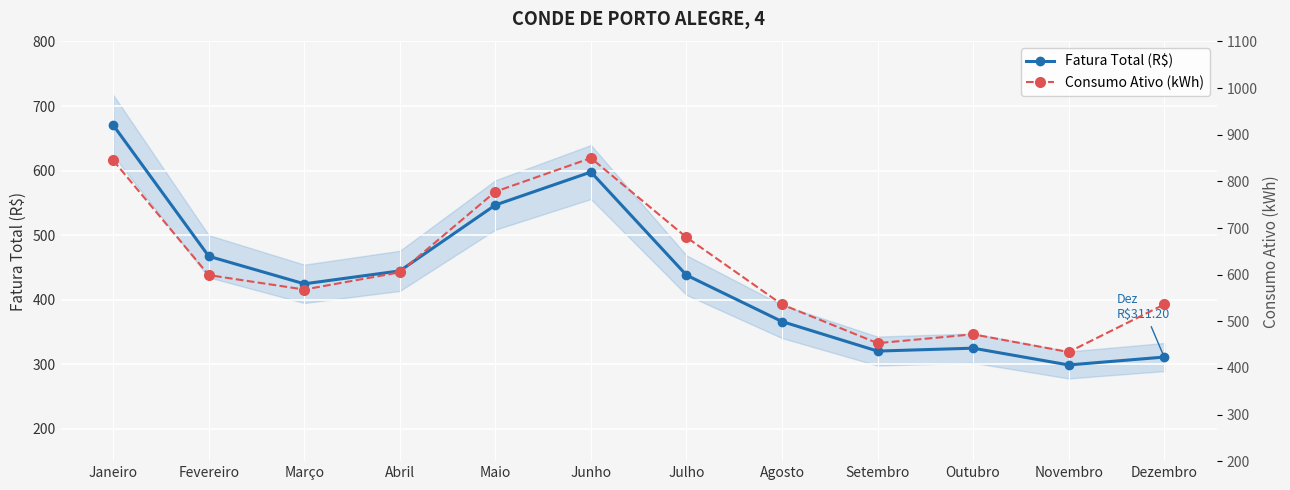

Reading right to left, list all the values displayed in this chart.

Fatura Total (R$): Dezembro=311.2	Novembro=299.0	Outubro=325.0	Setembro=320.5	Agosto=366.2	Julho=438.1	Junho=597.8	Maio=546.8	Abril=444.7	Março=424.6	Fevereiro=467.3	Janeiro=670.4
Consumo Ativo (kWh): Dezembro=536.0	Novembro=434.0	Outubro=472.0	Setembro=453.0	Agosto=536.0	Julho=680.0	Junho=850.0	Maio=778.0	Abril=605.0	Março=568.0	Fevereiro=599.0	Janeiro=845.0